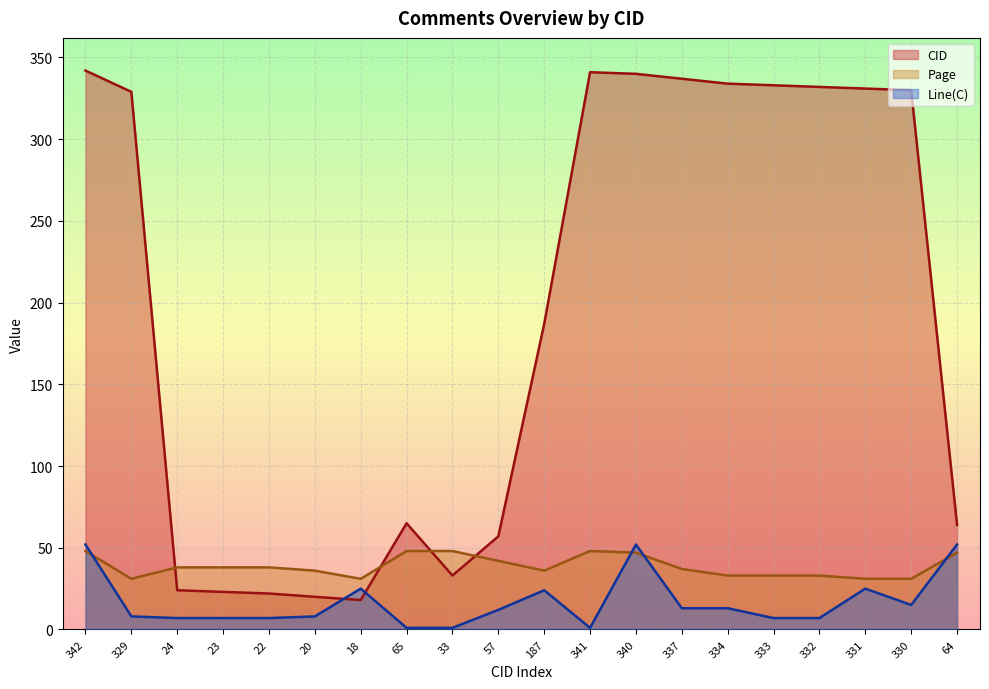

Reading left to right, list all the values displayed in this chart.

CID: 342=342	329=329	24=24	23=23	22=22	20=20	18=18	65=65	33=33	57=57	187=187	341=341	340=340	337=337	334=334	333=333	332=332	331=331	330=330	64=64
Page: 342=48	329=31	24=38	23=38	22=38	20=36	18=31	65=48	33=48	57=42	187=36	341=48	340=47	337=37	334=33	333=33	332=33	331=31	330=31	64=47
Line(C): 342=52	329=8	24=7	23=7	22=7	20=8	18=25	65=1	33=1	57=12	187=24	341=1	340=52	337=13	334=13	333=7	332=7	331=25	330=15	64=52